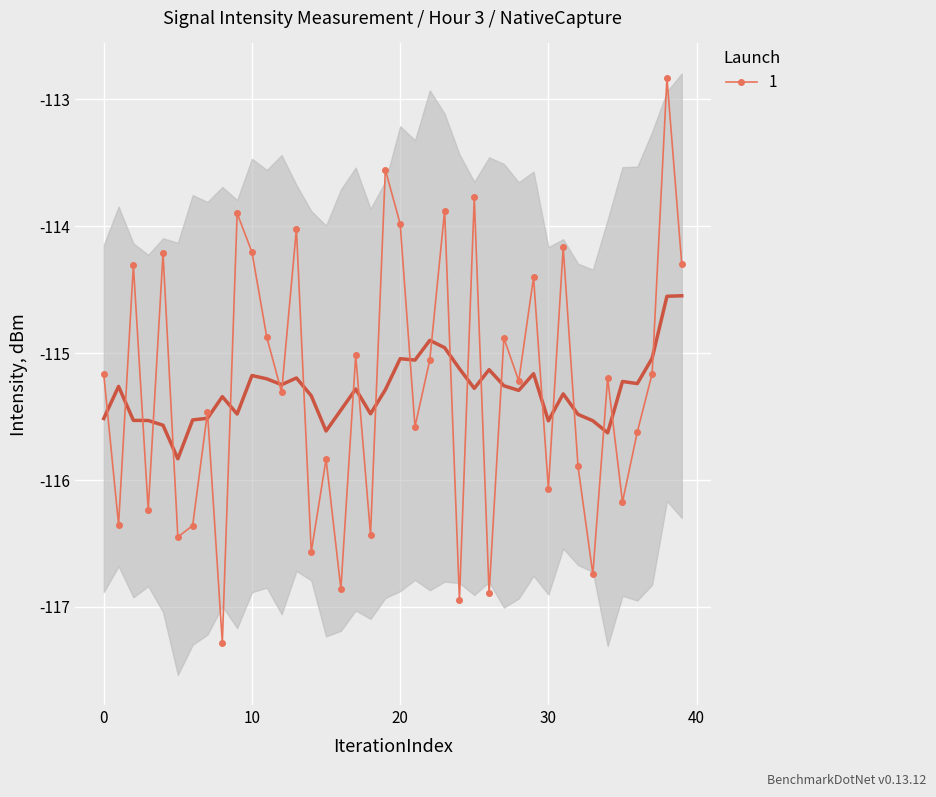

What is the label of the 1st point from the right?

39